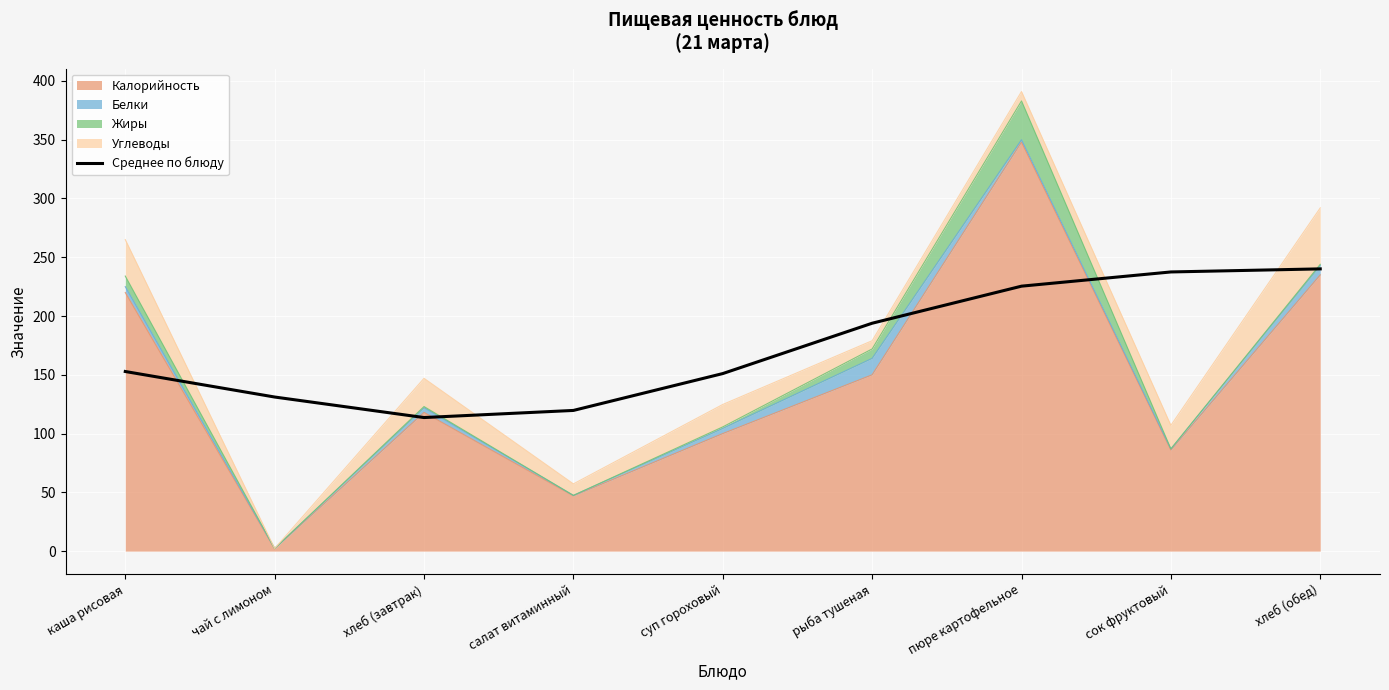

What is the label of the 2nd point from the right?

сок фруктовый